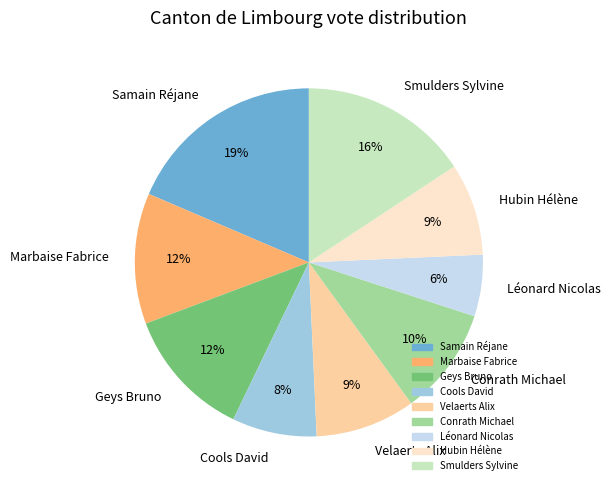

Does Samain Réjane account for over 50% of the chart?

No